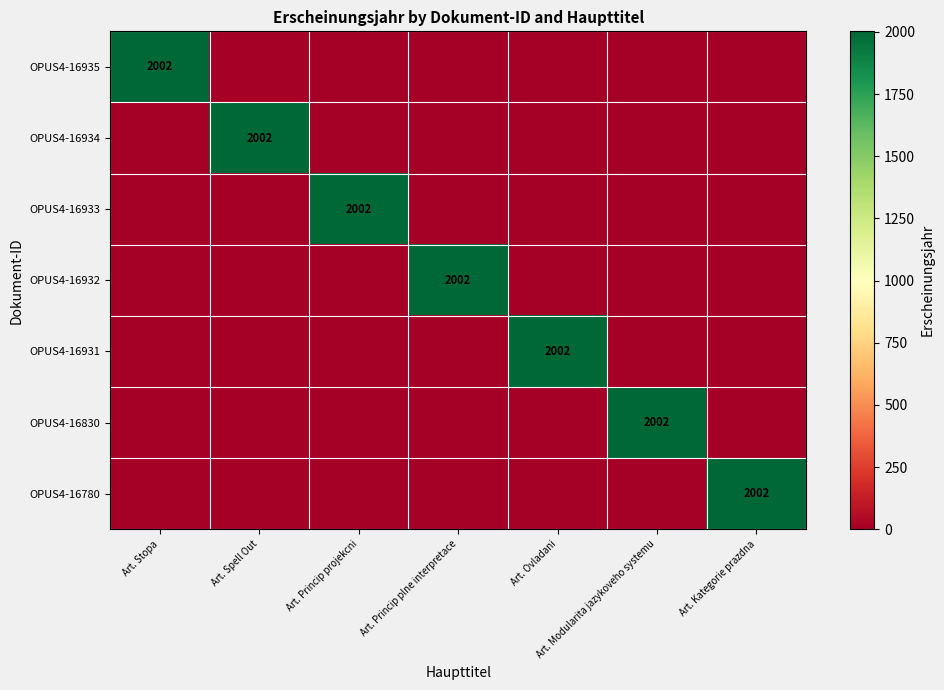

What is the spread (max minus min) of values at Art. Spell Out?

2002